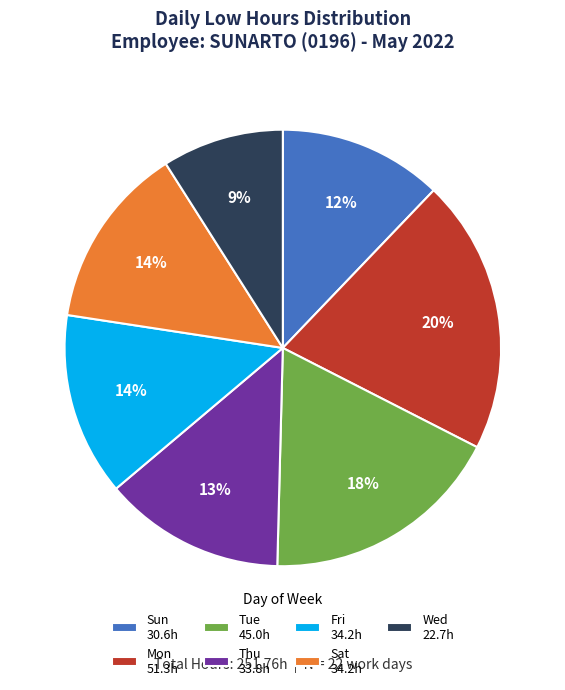

How many slices are in this pie chart?

7